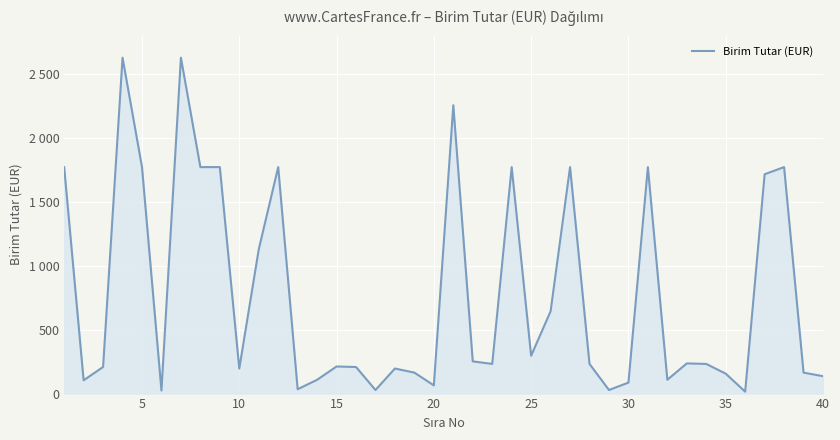

Is this an area chart (filled region under the line)?

Yes